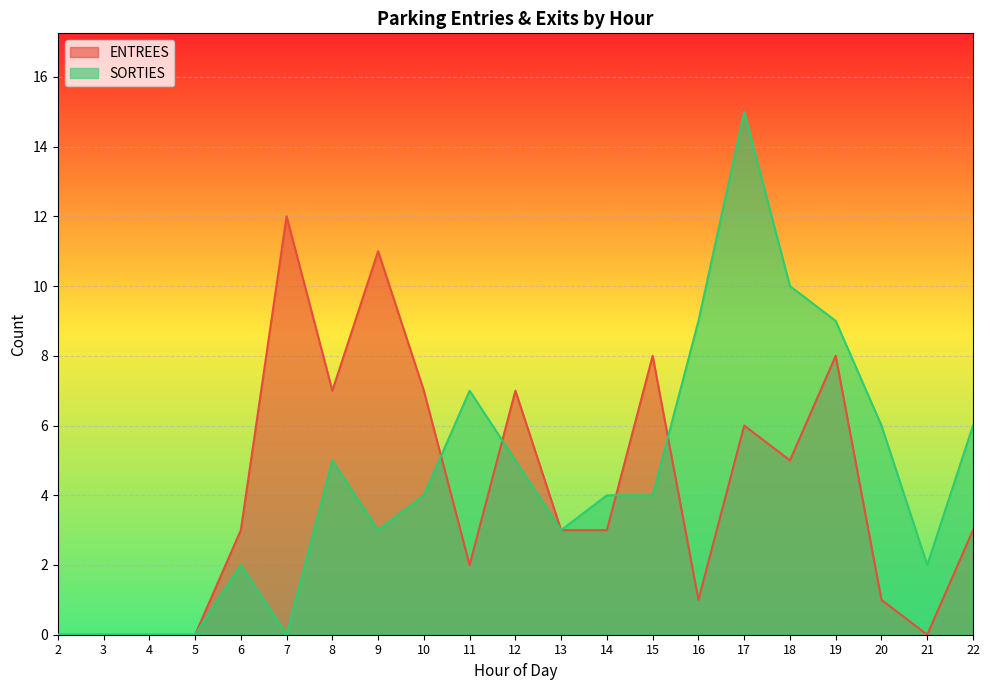

List the series in order of their peak value, highest first.

SORTIES, ENTREES